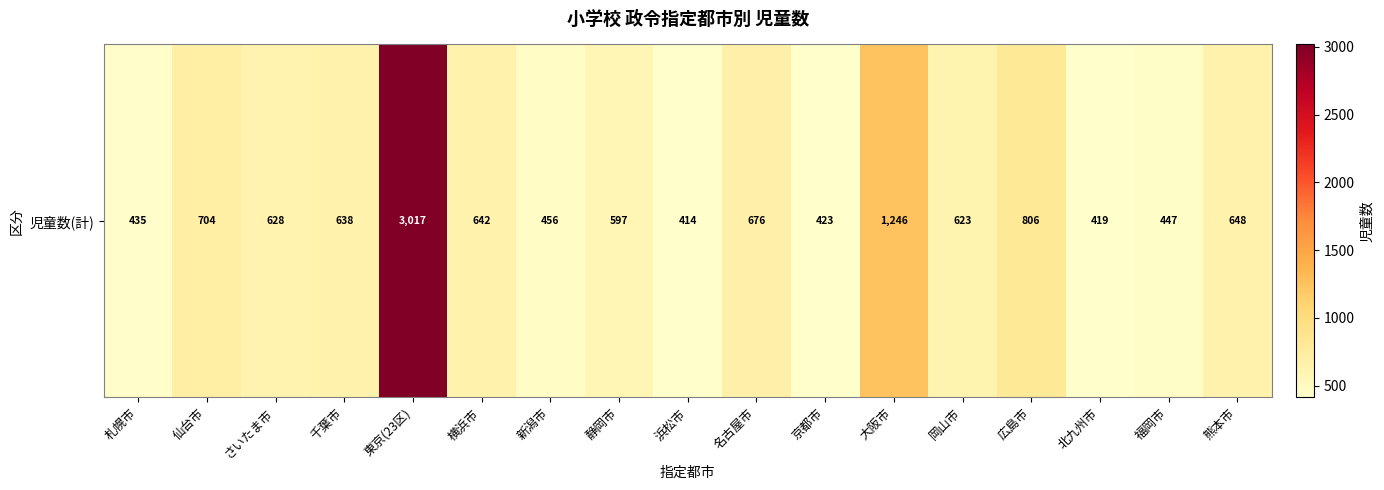

Between 名古屋市 and 広島市, which is larger?

広島市